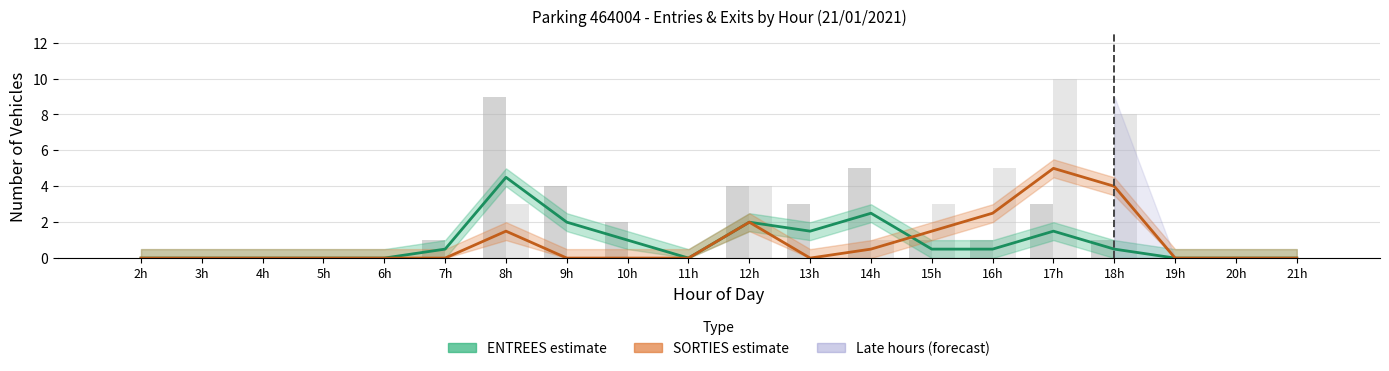

What is the difference between the maximum and minimum values in the ENTREES estimate series?

4.5